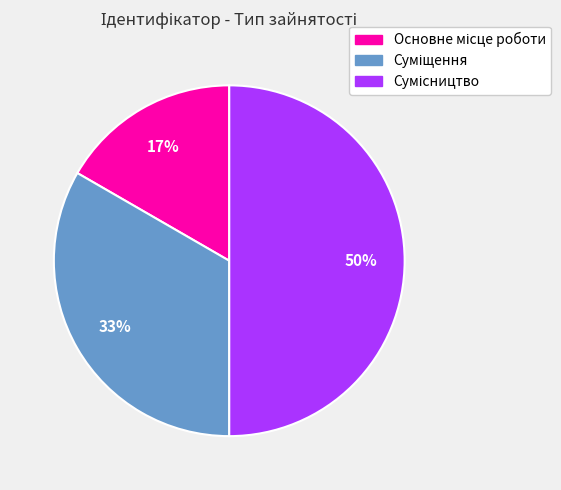

To the nearest percent, what is the average slice percentage?

33%